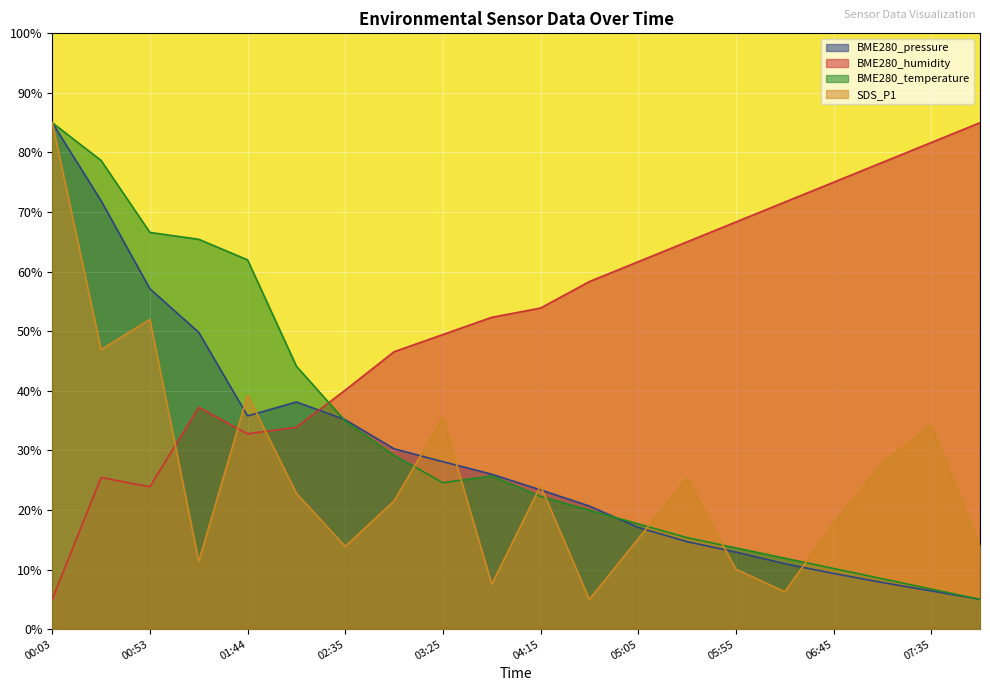

After their last crossing, which series has the higher values: BME280_humidity or BME280_pressure?

BME280_humidity